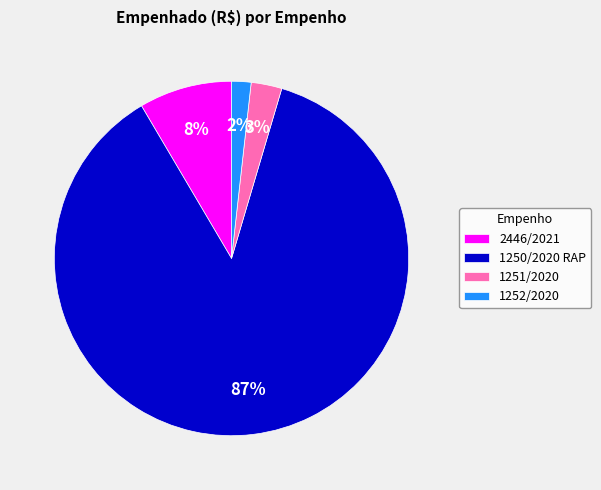

Which slice is the smallest?

1252/2020